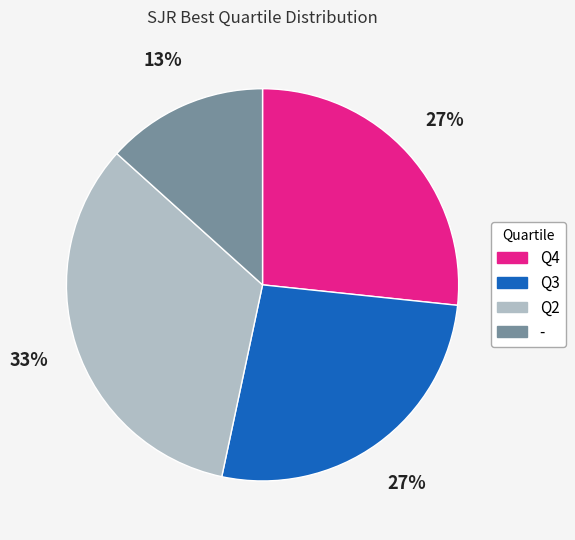

To the nearest percent, what portion does - represent?

13%